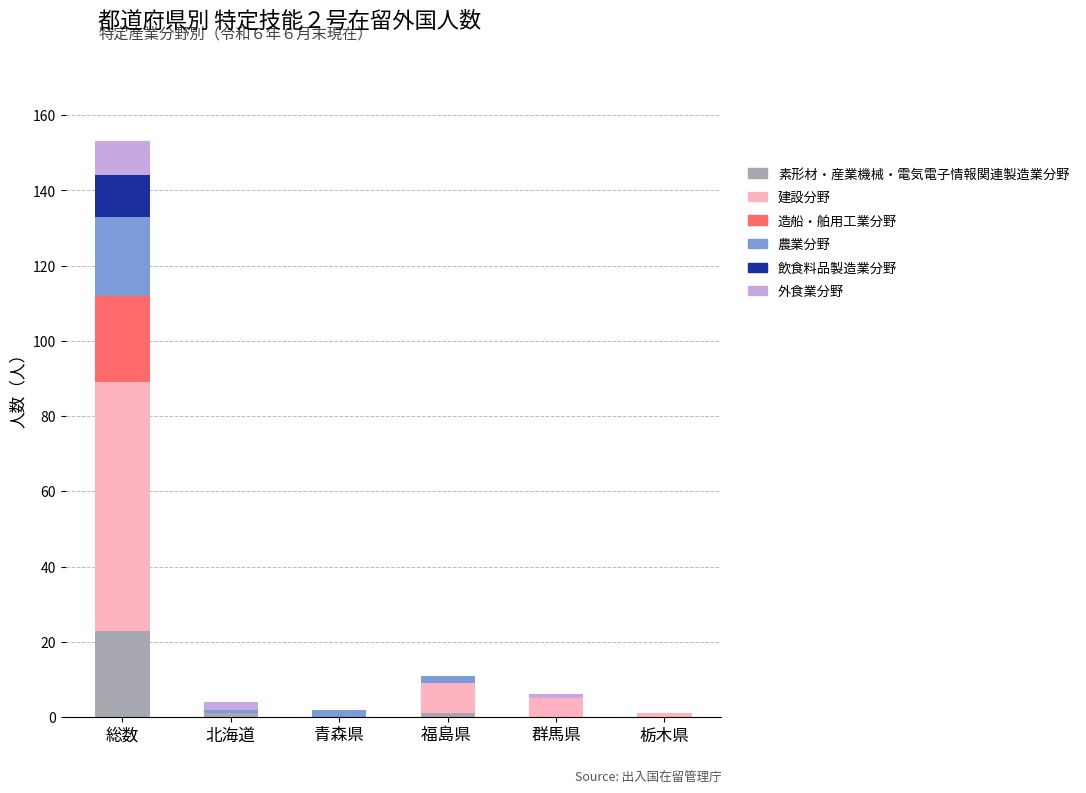

At which category is the sum across all series the highest?

総数